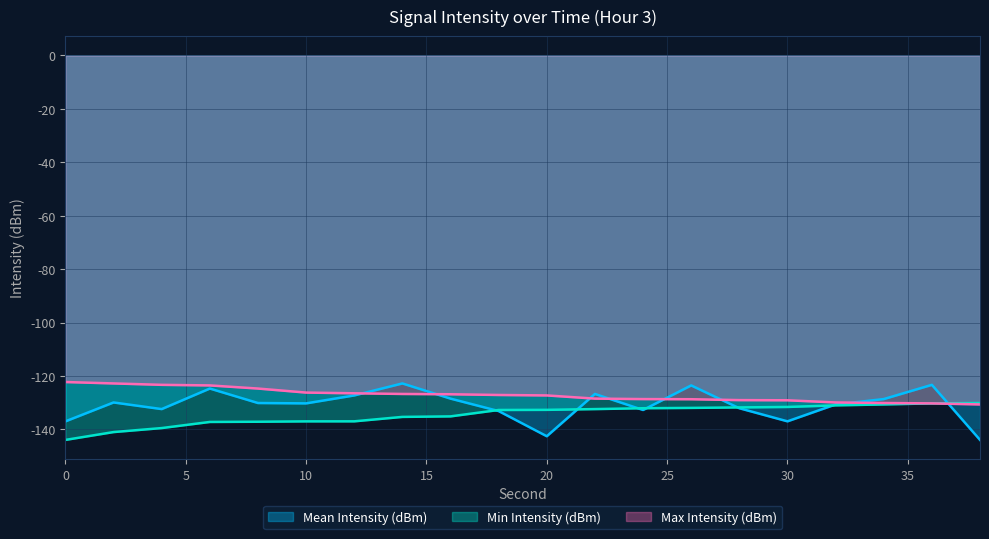

What is the difference between the highest and lowest values at 22?

5.7